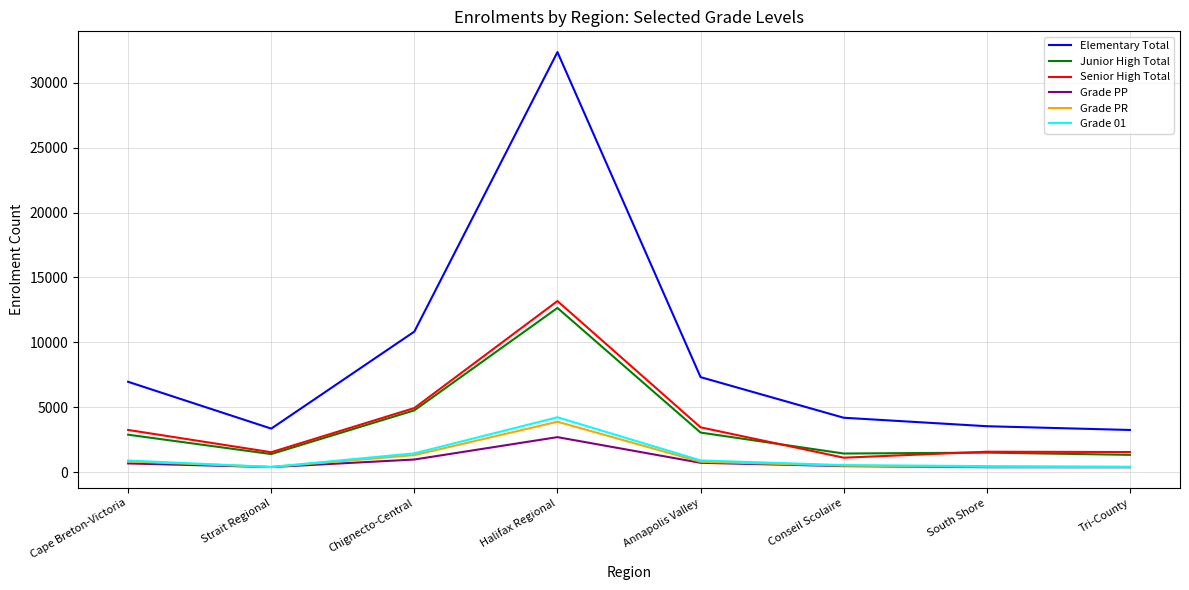

Which series has the widest spread of values?

Elementary Total